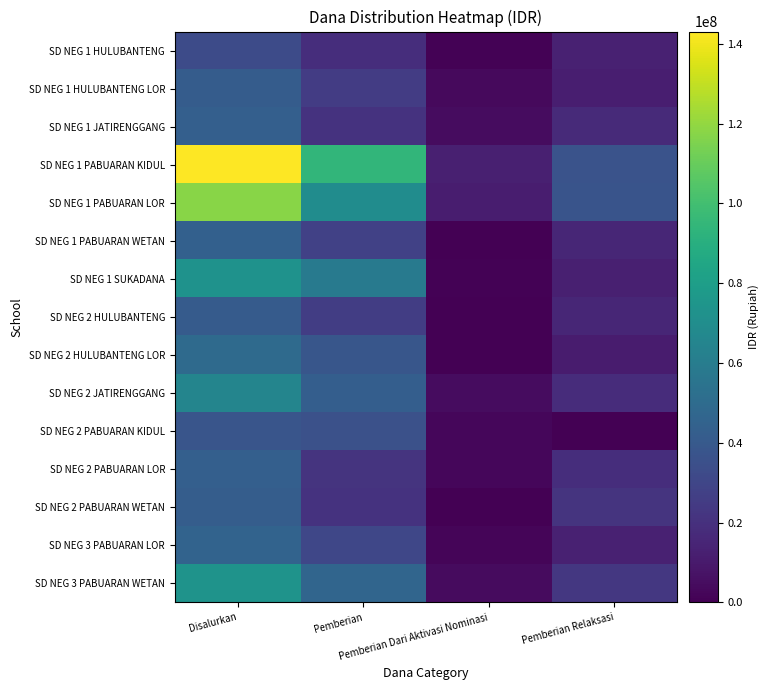

Reading right to left, transcribe all the data shown in this chart.

SD NEG 1 HULUBANTENG: Pemberian Relaksasi=13275000	Pemberian Dari Aktivasi Nominasi=900000	Pemberian=18450000	Disalurkan=32625000
SD NEG 1 HULUBANTENG LOR: Pemberian Relaksasi=11925000	Pemberian Dari Aktivasi Nominasi=3825000	Pemberian=25650000	Disalurkan=41400000
SD NEG 1 JATIRENGGANG: Pemberian Relaksasi=17100000	Pemberian Dari Aktivasi Nominasi=4950000	Pemberian=21150000	Disalurkan=43200000
SD NEG 1 PABUARAN KIDUL: Pemberian Relaksasi=36450000	Pemberian Dari Aktivasi Nominasi=12600000	Pemberian=94050000	Disalurkan=143100000
SD NEG 1 PABUARAN LOR: Pemberian Relaksasi=36900000	Pemberian Dari Aktivasi Nominasi=11250000	Pemberian=69750000	Disalurkan=117900000
SD NEG 1 PABUARAN WETAN: Pemberian Relaksasi=15525000	Pemberian Dari Aktivasi Nominasi=450000	Pemberian=27675000	Disalurkan=43650000
SD NEG 1 SUKADANA: Pemberian Relaksasi=12825000	Pemberian Dari Aktivasi Nominasi=900000	Pemberian=59175000	Disalurkan=72900000
SD NEG 2 HULUBANTENG: Pemberian Relaksasi=15300000	Pemberian Dari Aktivasi Nominasi=0	Pemberian=25875000	Disalurkan=41175000
SD NEG 2 HULUBANTENG LOR: Pemberian Relaksasi=11025000	Pemberian Dari Aktivasi Nominasi=225000	Pemberian=38475000	Disalurkan=49725000
SD NEG 2 JATIRENGGANG: Pemberian Relaksasi=18000000	Pemberian Dari Aktivasi Nominasi=4500000	Pemberian=42525000	Disalurkan=65025000
SD NEG 2 PABUARAN KIDUL: Pemberian Relaksasi=0	Pemberian Dari Aktivasi Nominasi=2250000	Pemberian=35325000	Disalurkan=37575000
SD NEG 2 PABUARAN LOR: Pemberian Relaksasi=18900000	Pemberian Dari Aktivasi Nominasi=2700000	Pemberian=21600000	Disalurkan=43200000
SD NEG 2 PABUARAN WETAN: Pemberian Relaksasi=21600000	Pemberian Dari Aktivasi Nominasi=0	Pemberian=20700000	Disalurkan=42300000
SD NEG 3 PABUARAN LOR: Pemberian Relaksasi=13050000	Pemberian Dari Aktivasi Nominasi=1800000	Pemberian=30600000	Disalurkan=45450000
SD NEG 3 PABUARAN WETAN: Pemberian Relaksasi=22950000	Pemberian Dari Aktivasi Nominasi=4050000	Pemberian=46575000	Disalurkan=73575000